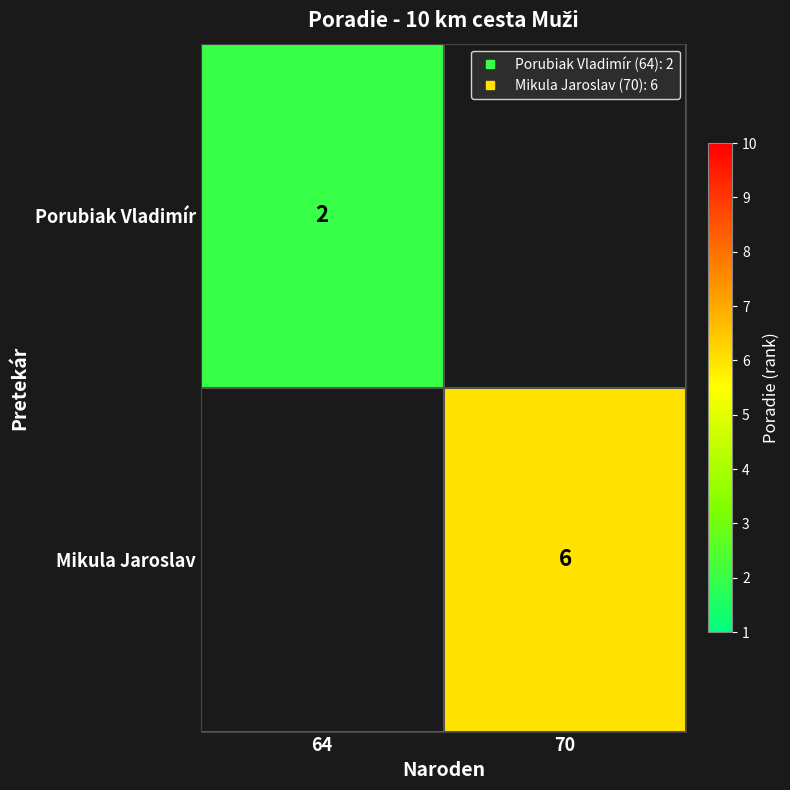

Rank the categories by Porubiak Vladimír value from lowest to highest.

64, 70